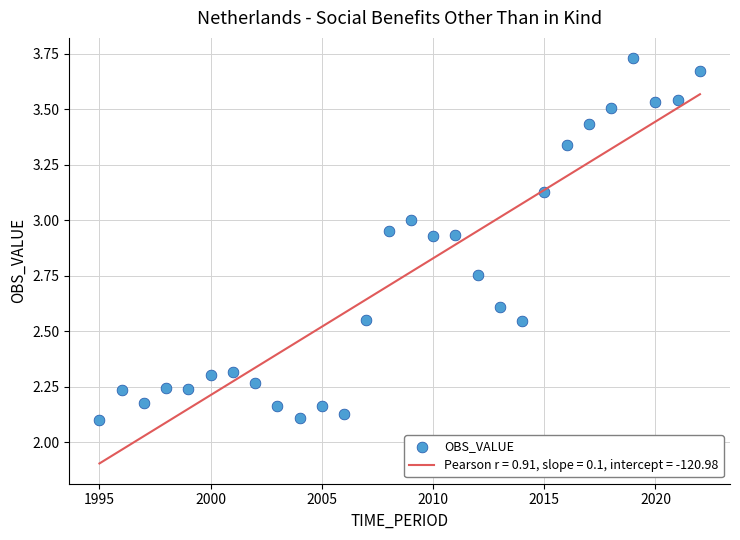

What is the range of Y values (max minus min)?

1.6